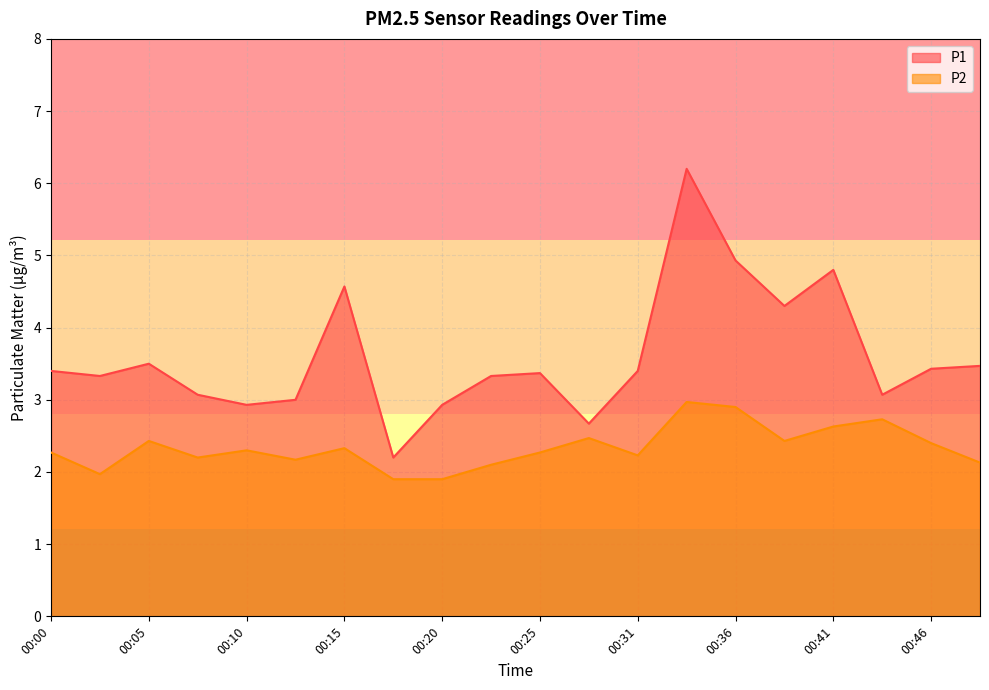

At which label does P2 reach its peak?

00:33